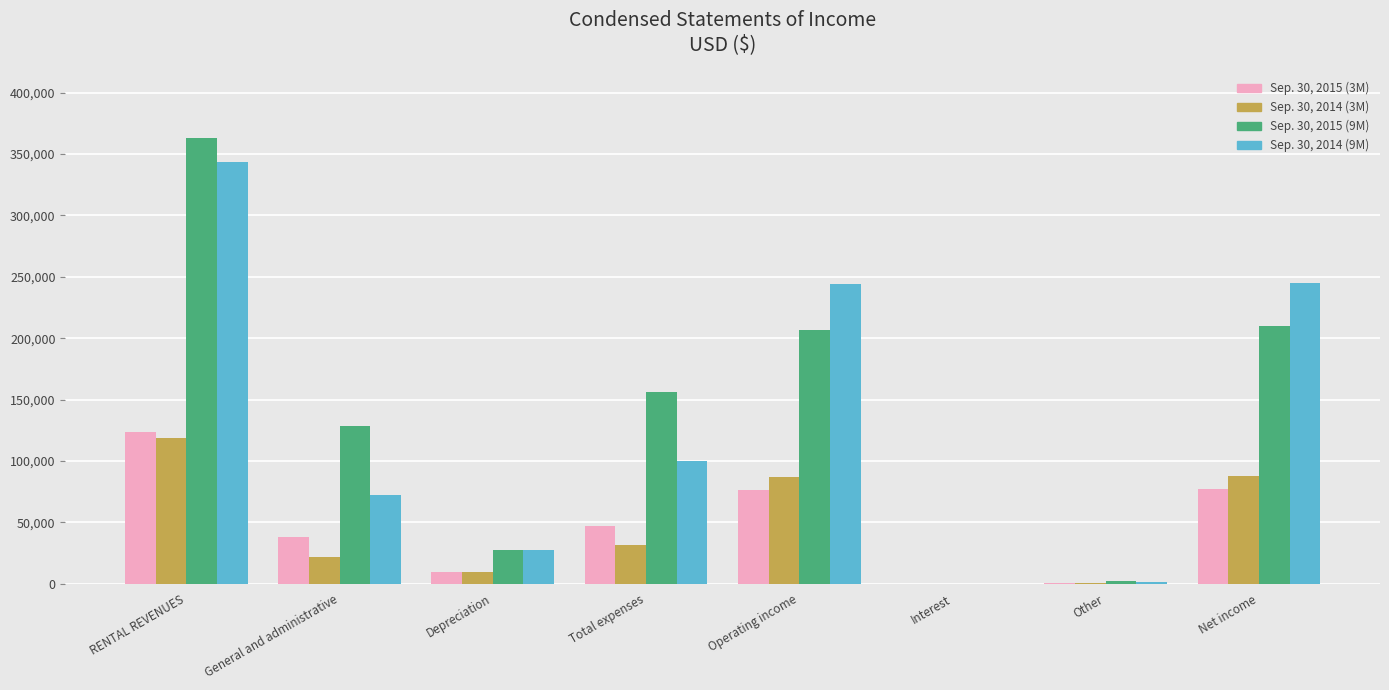

What is the greatest value displayed?

363163